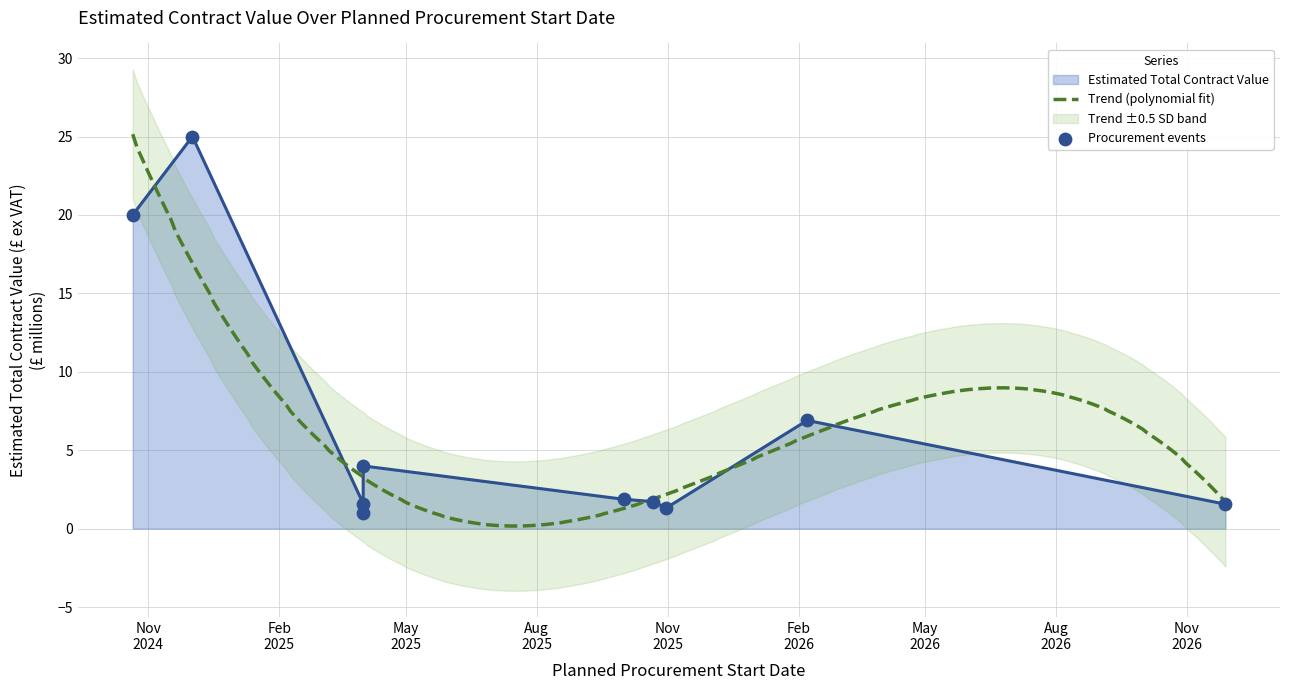

Approximately how many times larger is the value at 2026-02-07 compared to 2025-10-22?

3.7